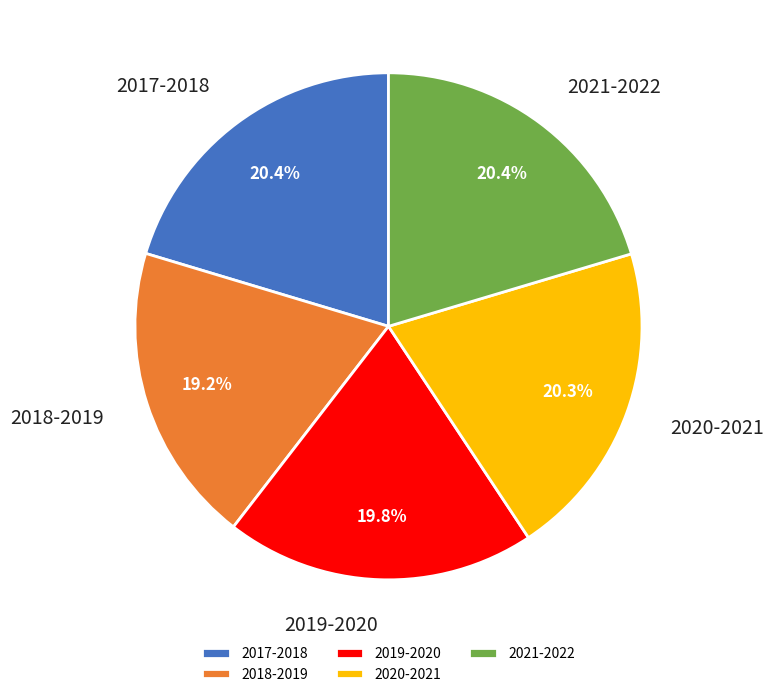

What percentage is the 2021-2022 slice, to the nearest percent?

20%